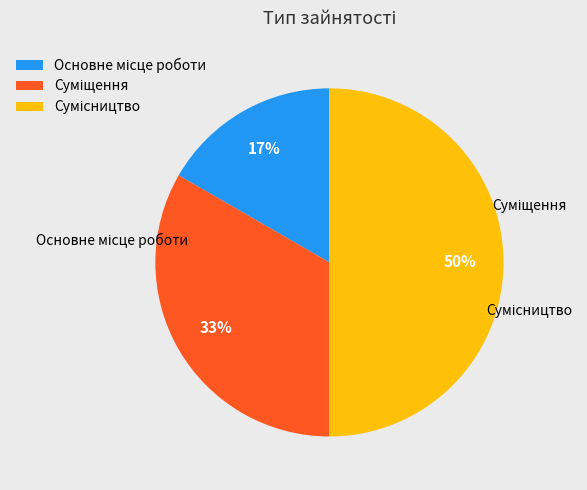

How much of the chart is everything except Основне місце роботи?

83.3%